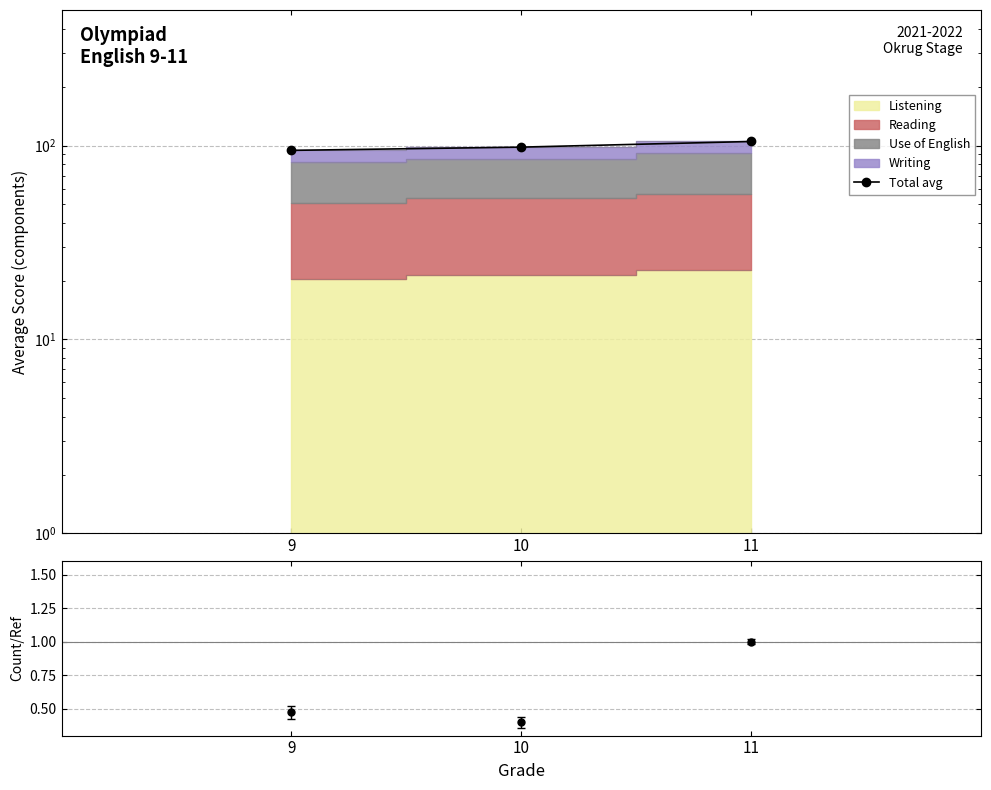

What is the difference between the maximum and minimum values?

10.5